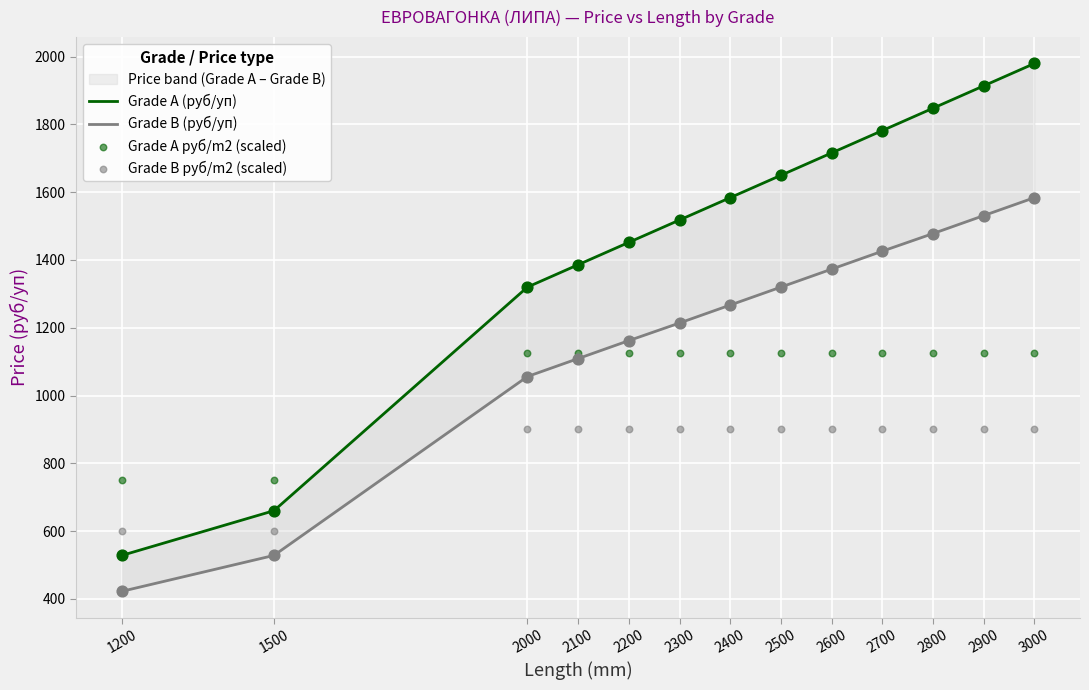

At which category is the sum across all series the highest?

3000